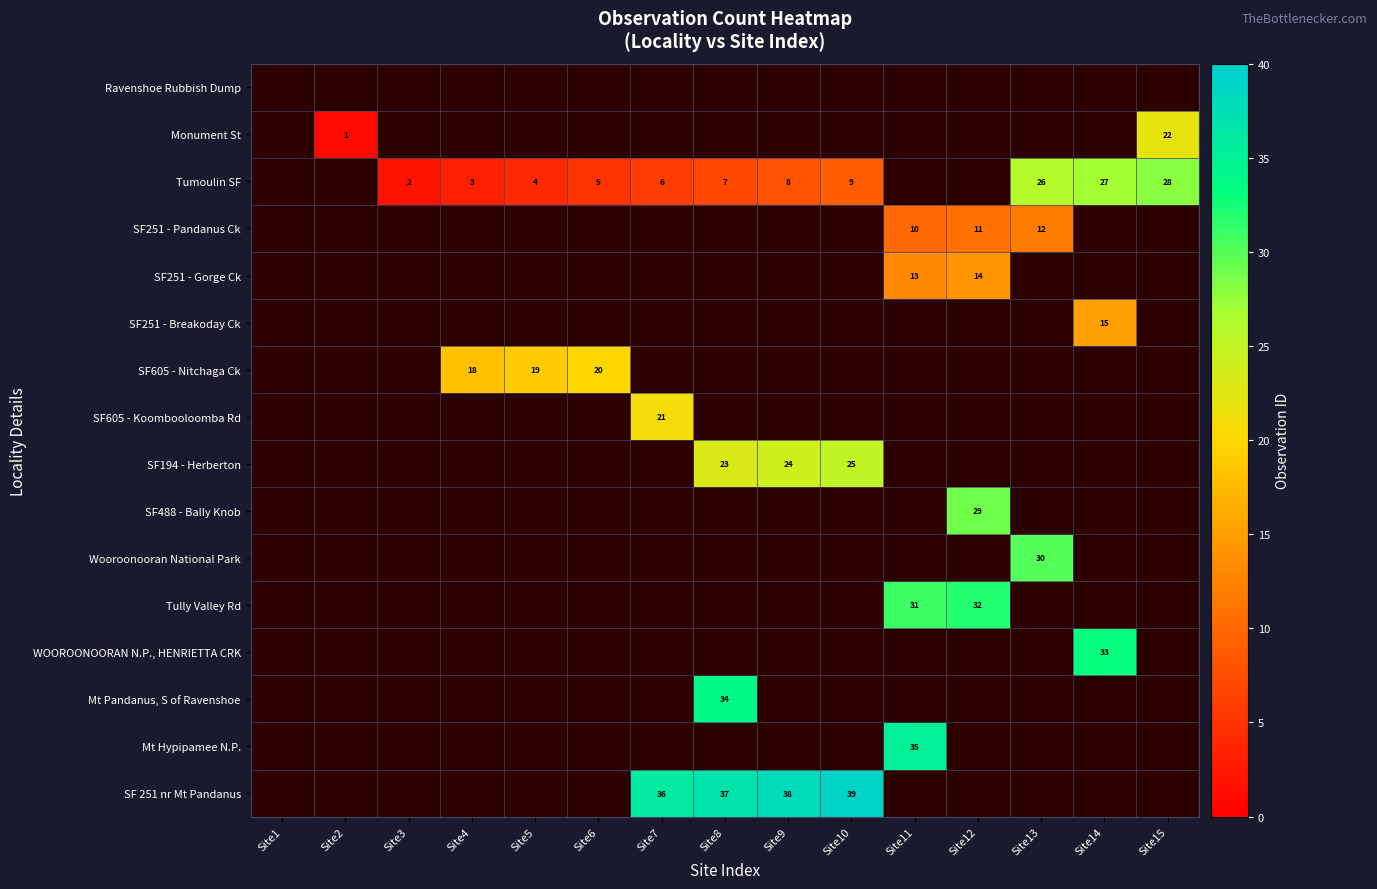

What is the smallest value displayed?

1.0